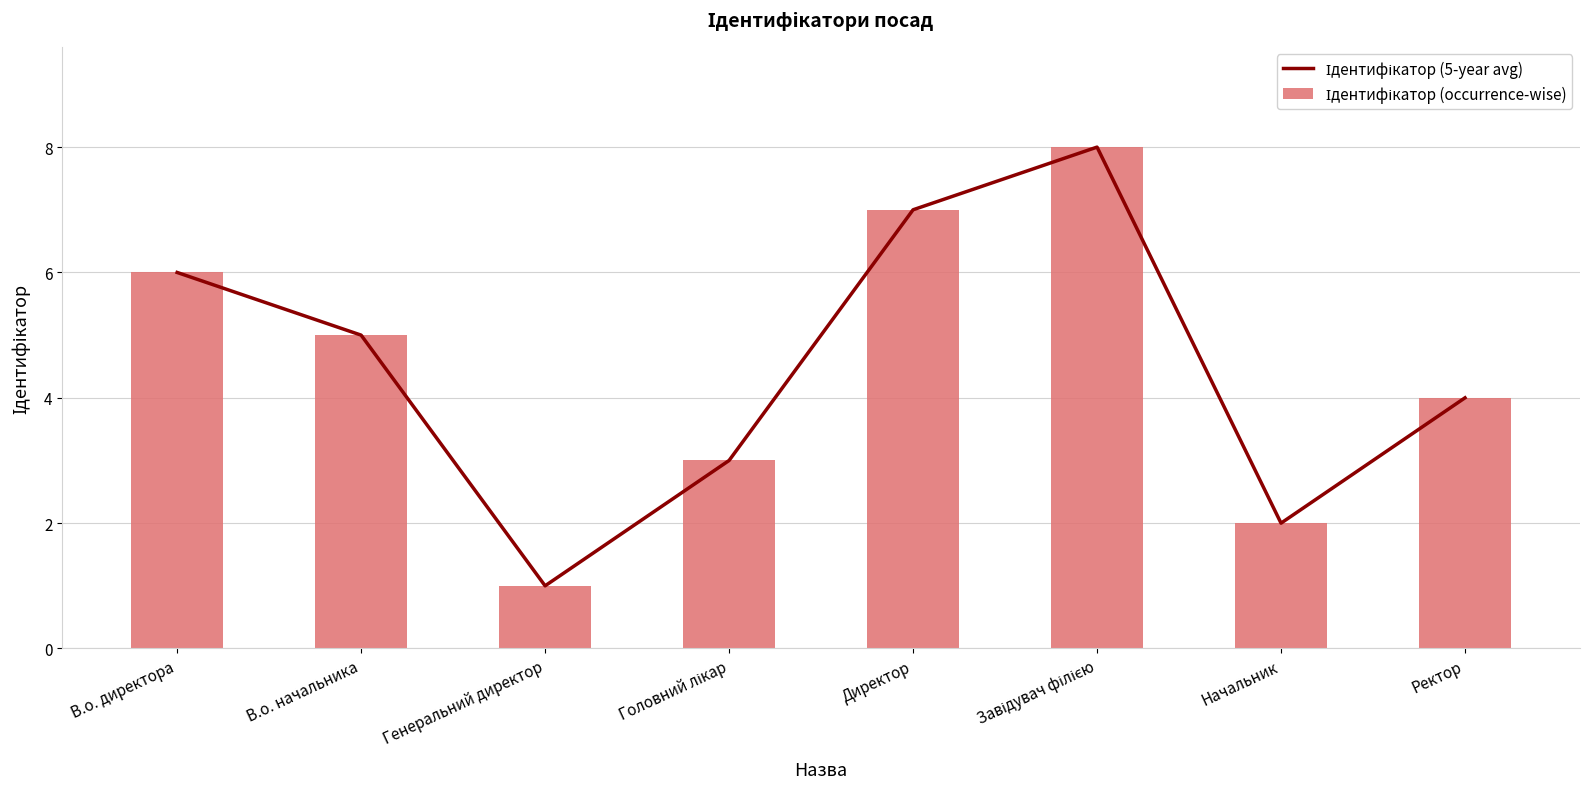

What position from the right is Генеральний директор?

6